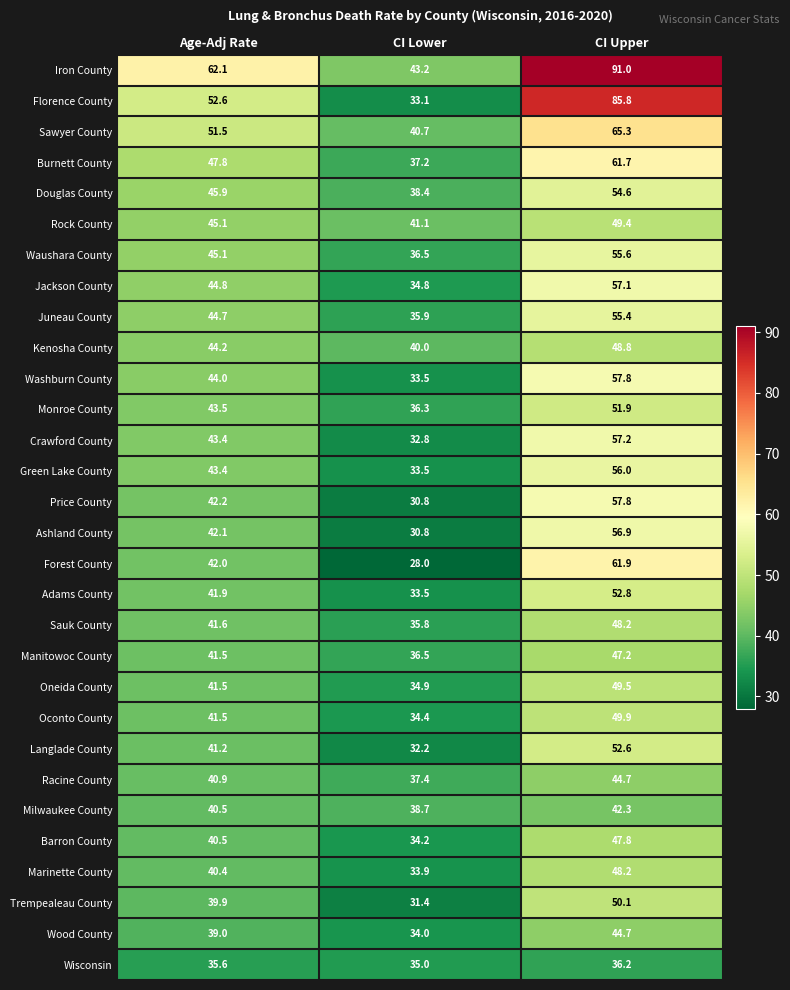

At which label is Langlade County closest to 42?

Age-Adj Rate